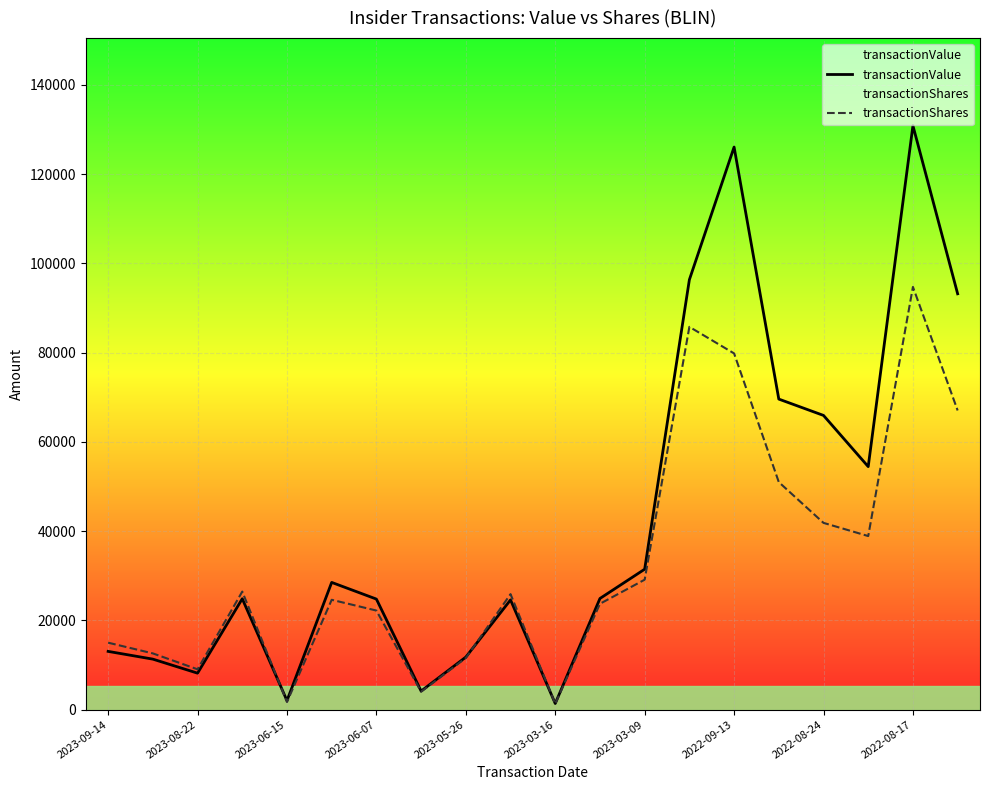

Which series has the largest range (max minus min)?

transactionValue